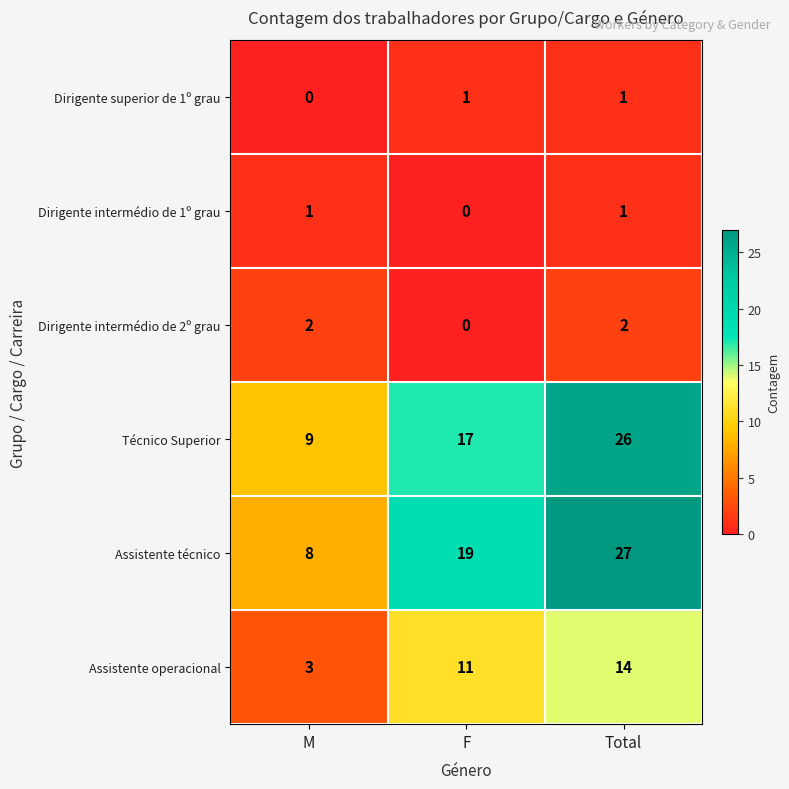

At which category is the sum across all series the highest?

Total